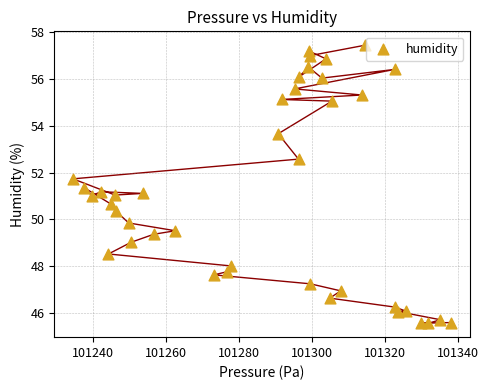

What is the range of X values (max minus min)?

103.4